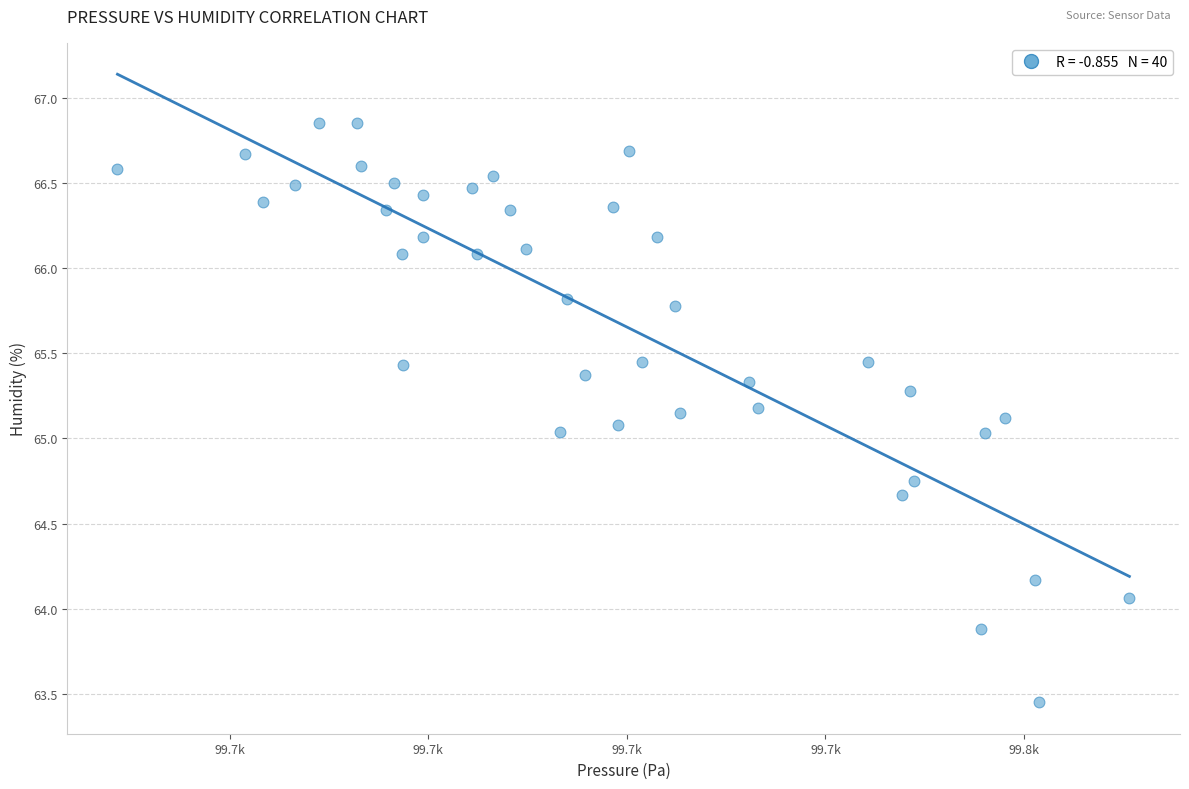

What is the range of Y values (max minus min)?

3.4